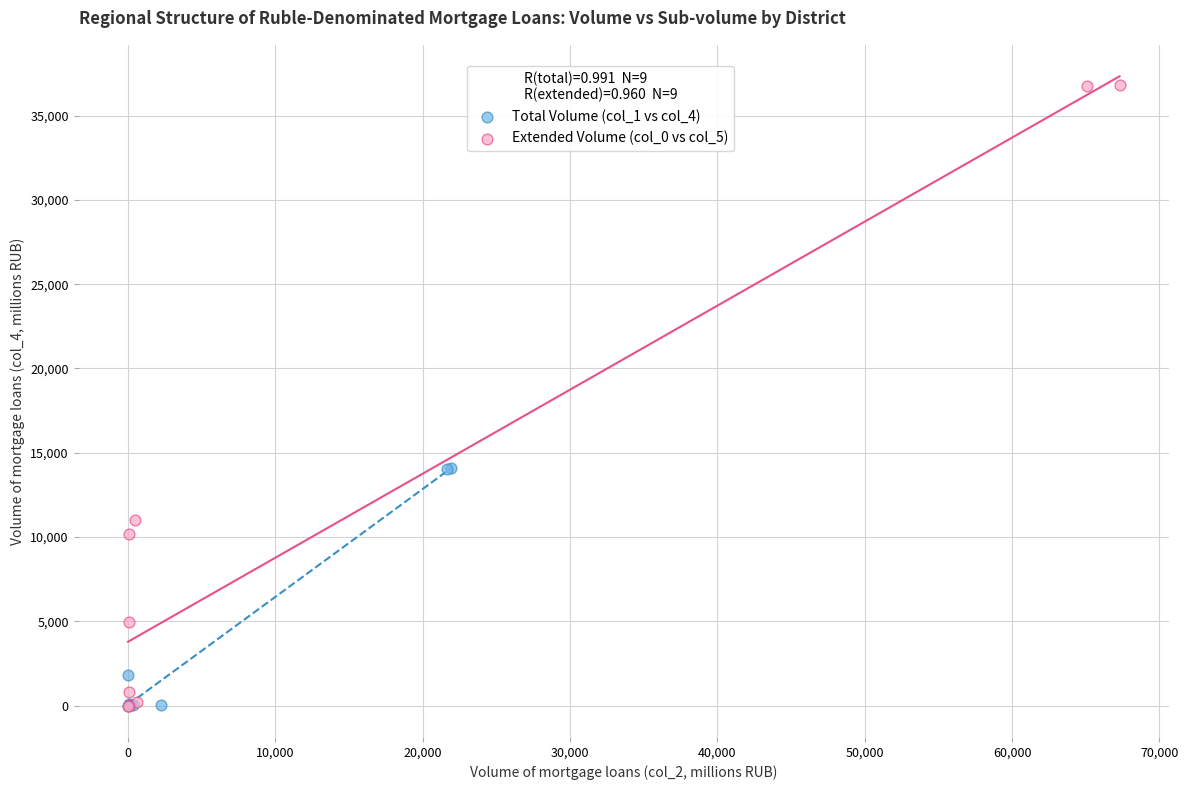

What are all the series names shown in the legend?

Total Volume (col_1 vs col_4), Extended Volume (col_0 vs col_5)